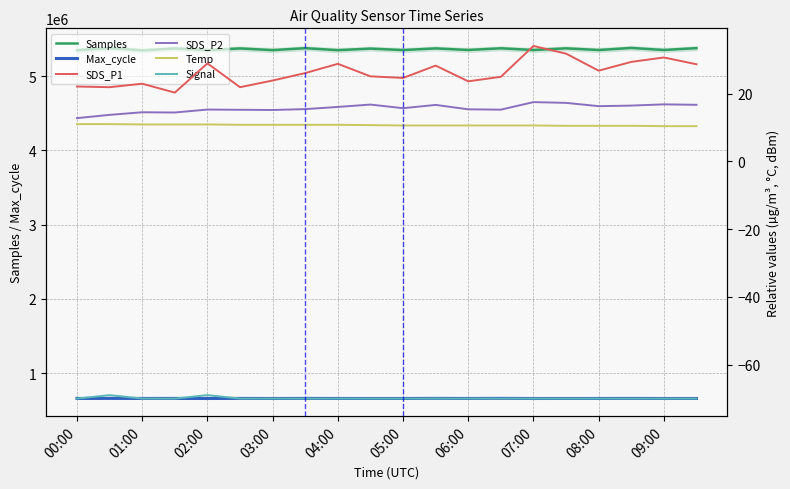

True or false: Max_cycle and Samples cross at least once.

False